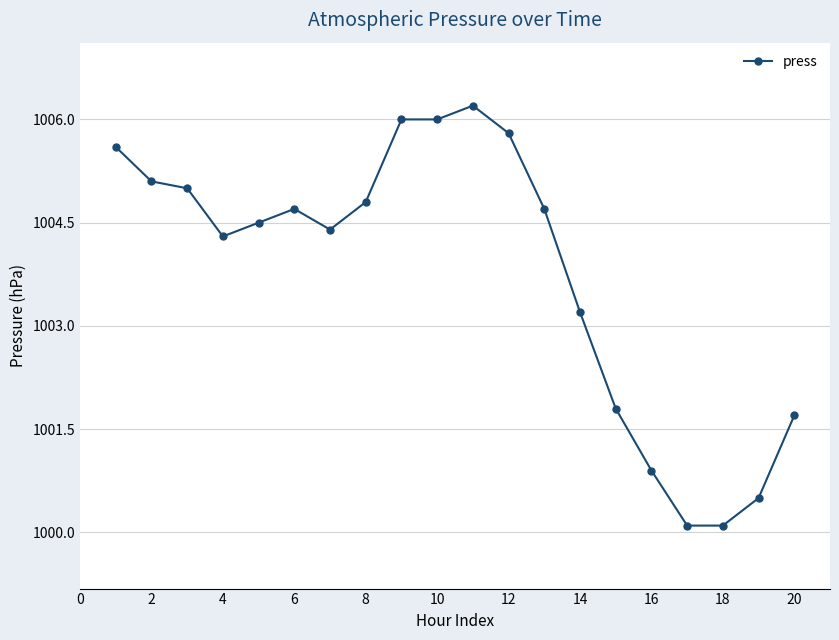

True or false: the data has more than 0 interior local peaks.

True